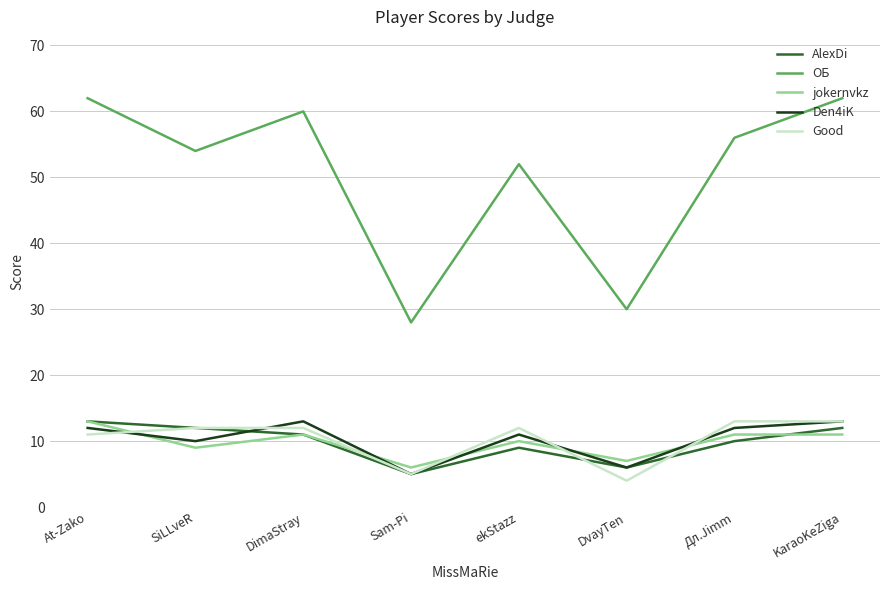

In Den4iK, how many points are higher than both neighbors (excluding endpoints)?

2